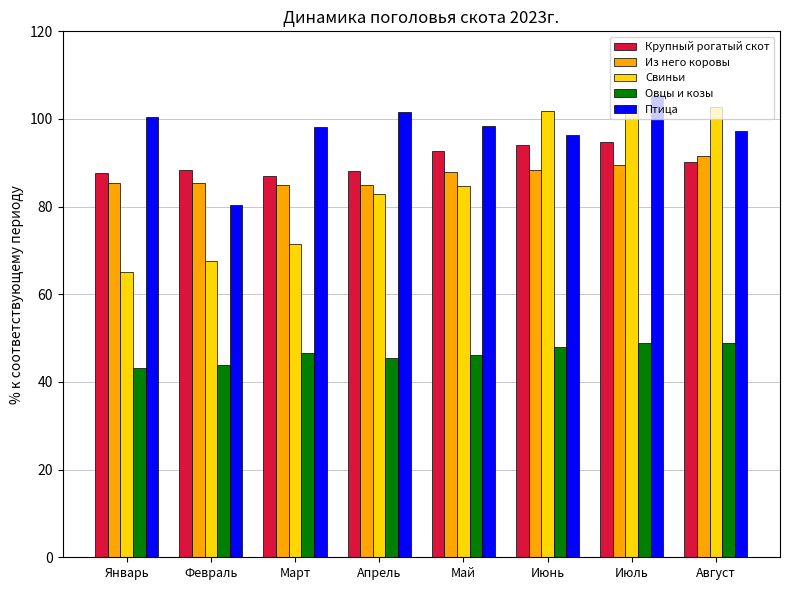

What is the difference between the second highest and second lowest values in the Из него коровы series?

4.5